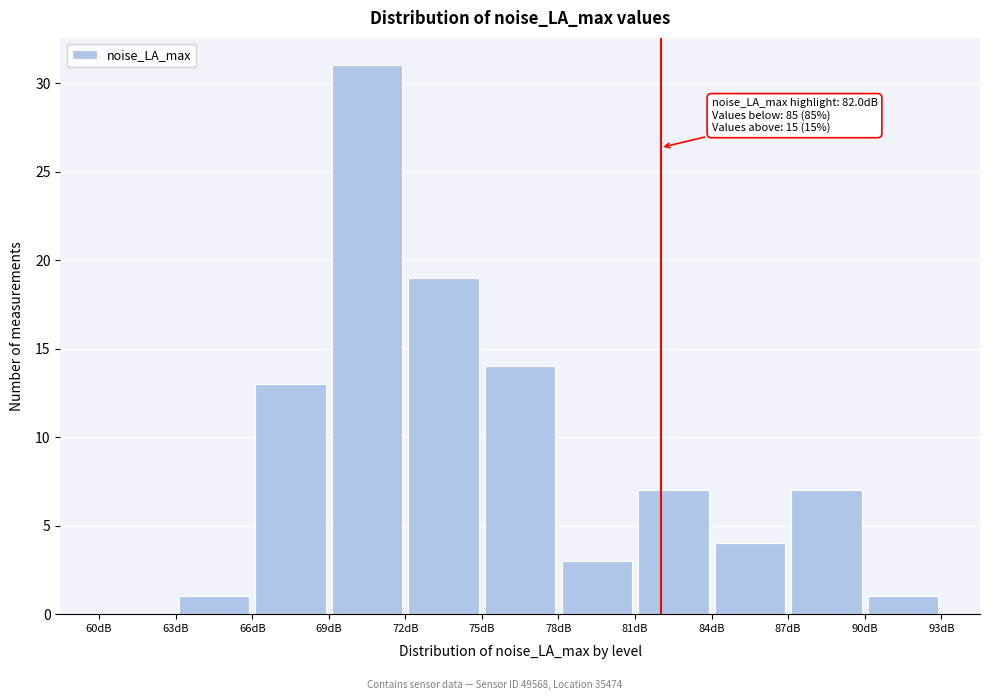

Which range on the x-axis has the tallest bar?

69 to 72